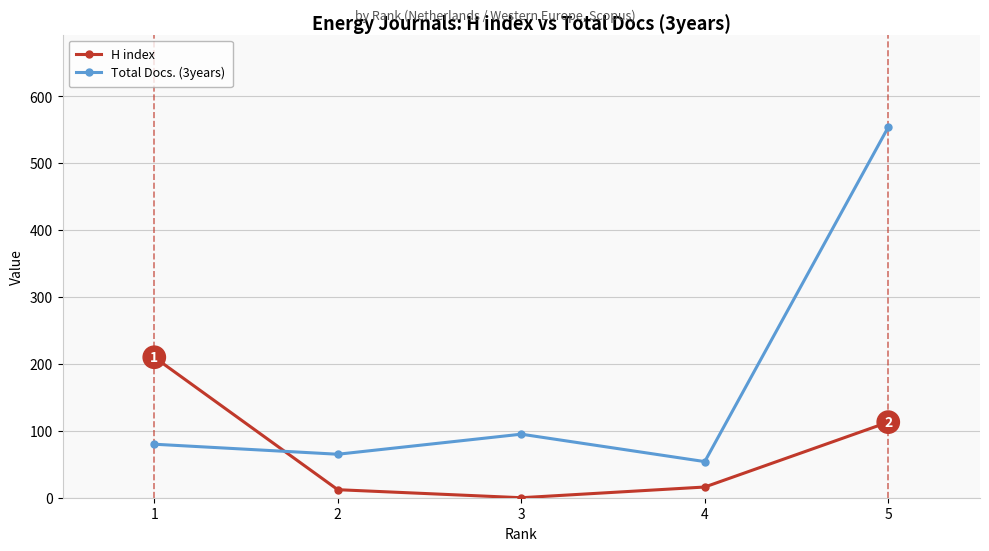

Does the chart display data point markers on the line(s)?

Yes